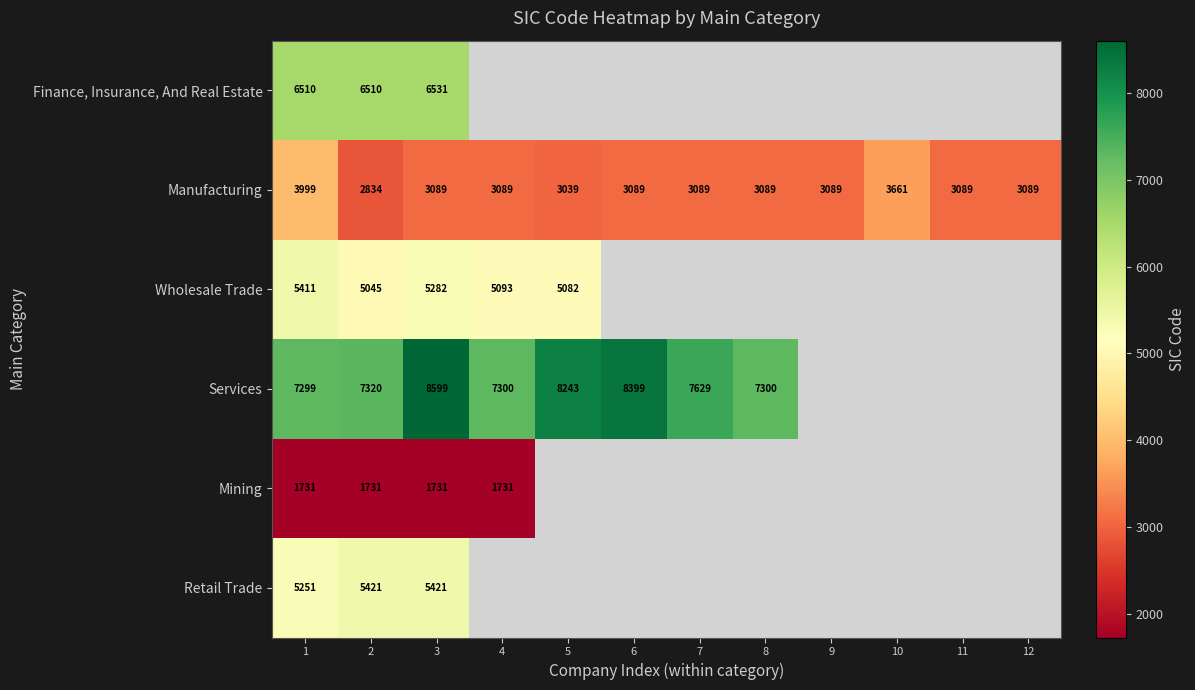

What is the difference between the highest and lowest values at 1?

5568